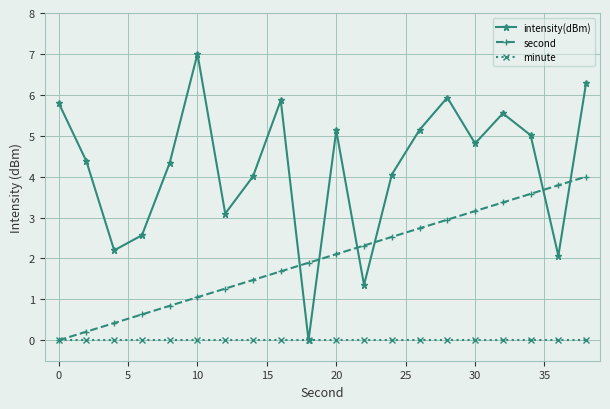

How many lines are shown in the chart?

3